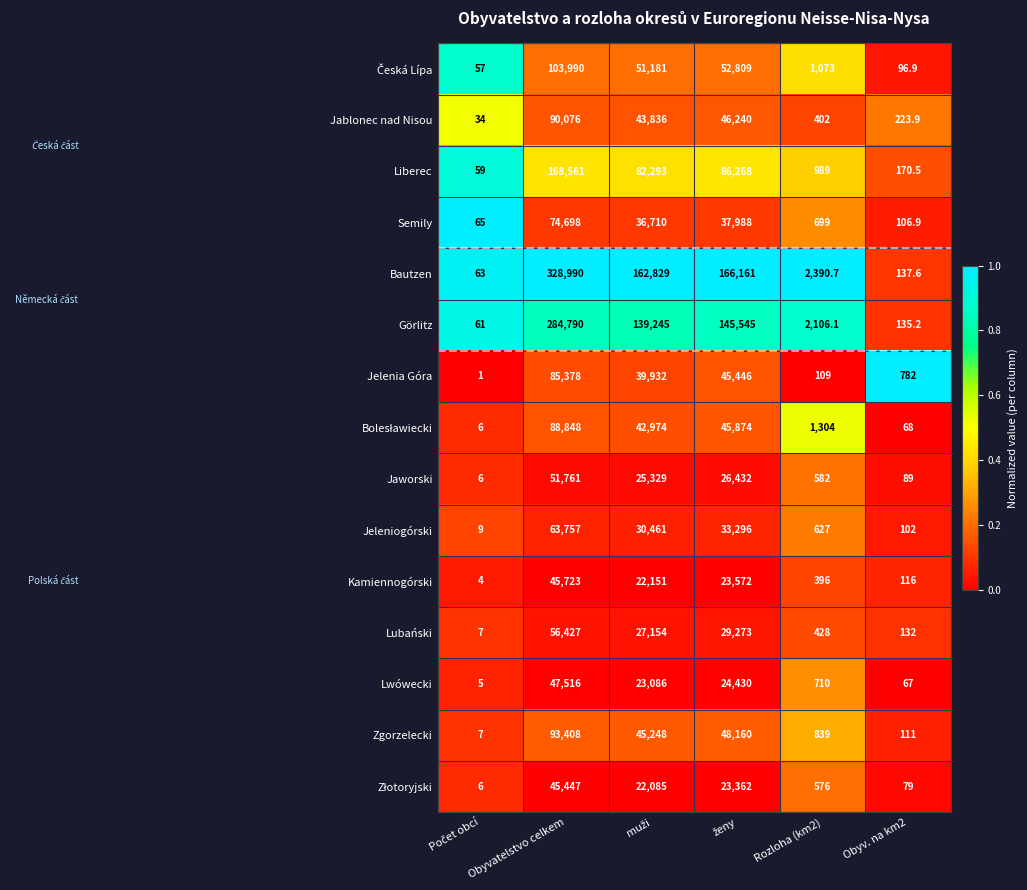

What is the sum of the Jelenia Góra values at Obyvatelstvo celkem and Rozloha (km2)?

85487.0